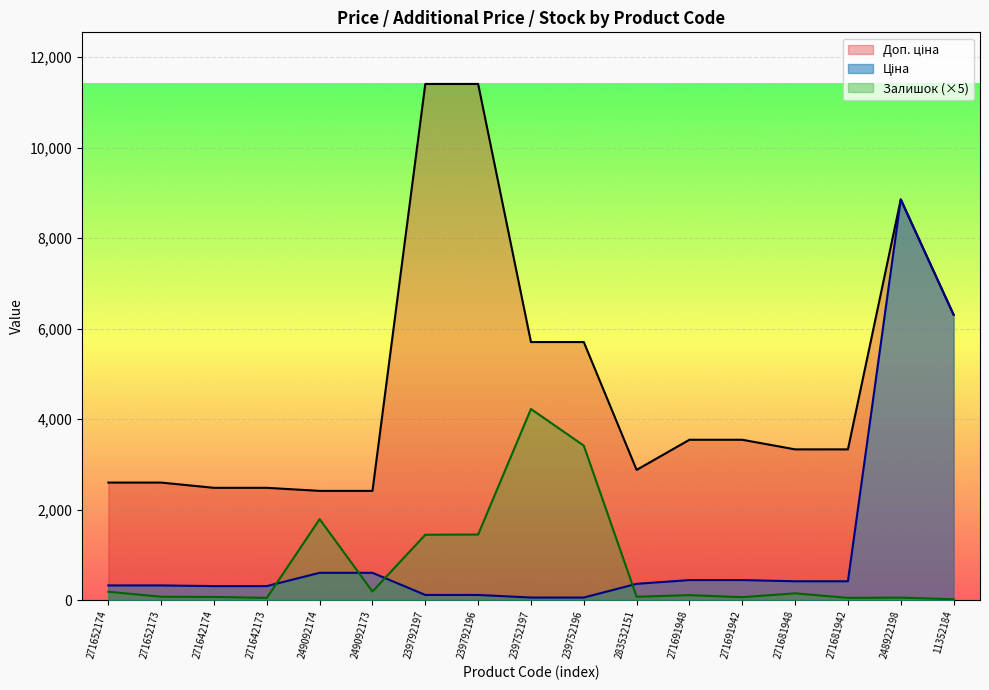

After their last crossing, which series has the higher values: Ціна or Залишок?

Ціна